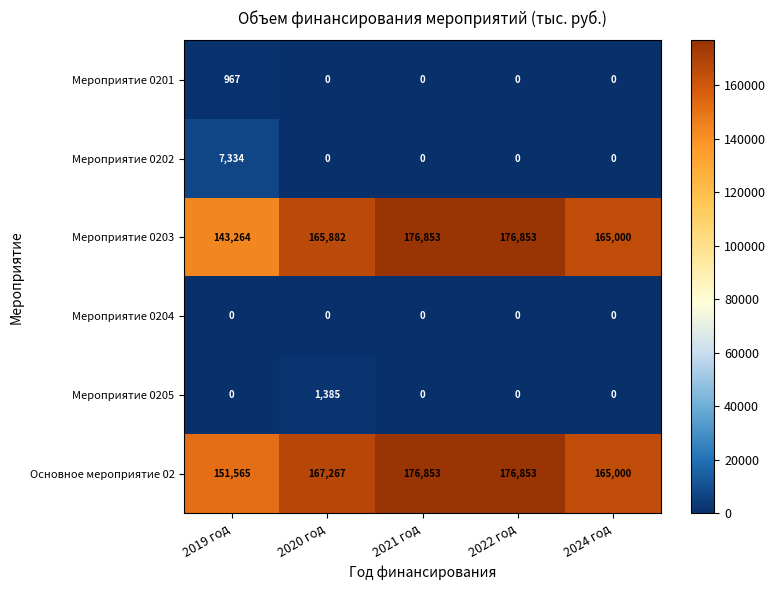

Which series has the largest range (max minus min)?

Мероприятие 0203